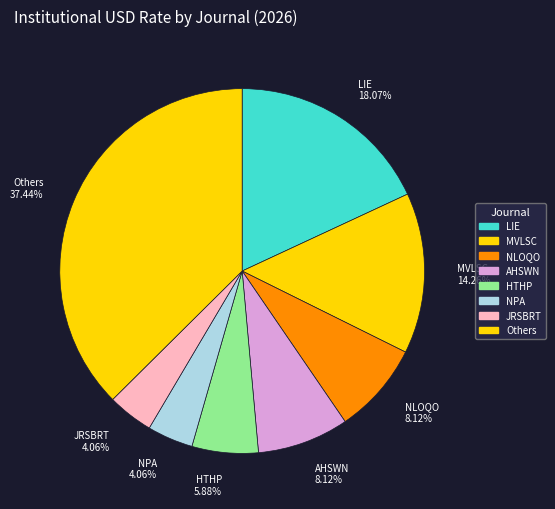

How many segments does this pie chart have?

8